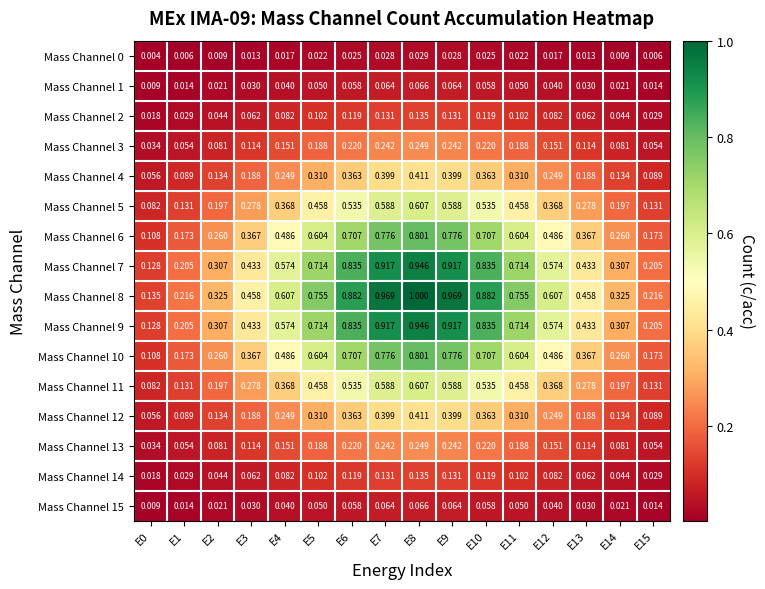

Is the value of Mass Channel 10 at E12 greater than the value of Mass Channel 13 at E10?

Yes